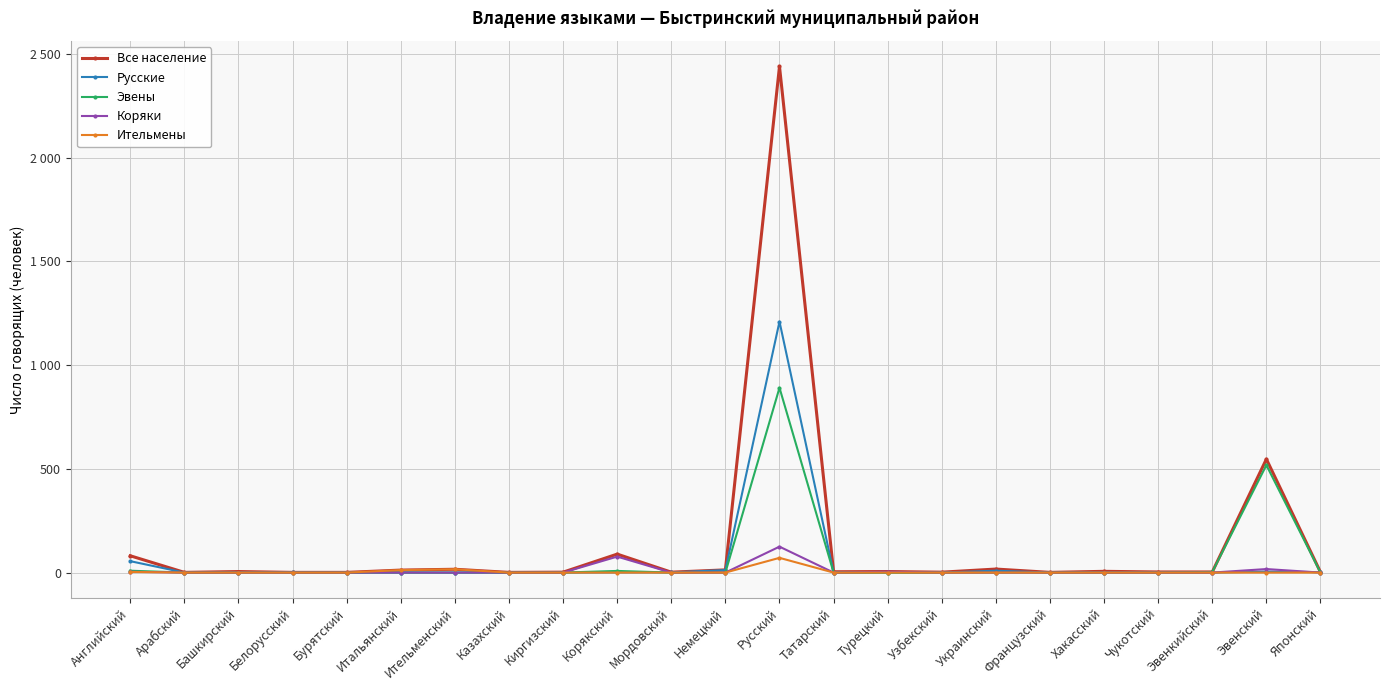

The Эвены series shows 304 at Татарский. True or false?

False